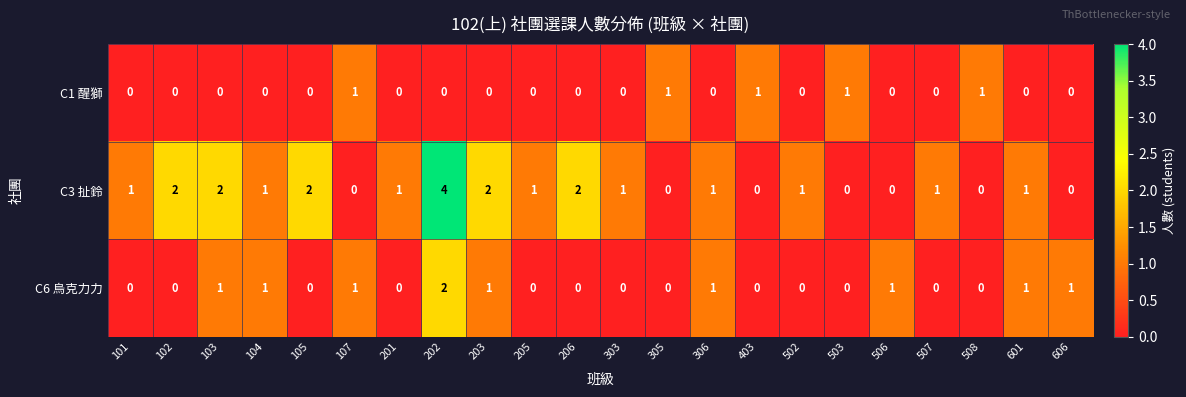

Which series has the largest range (max minus min)?

C3 扯鈴